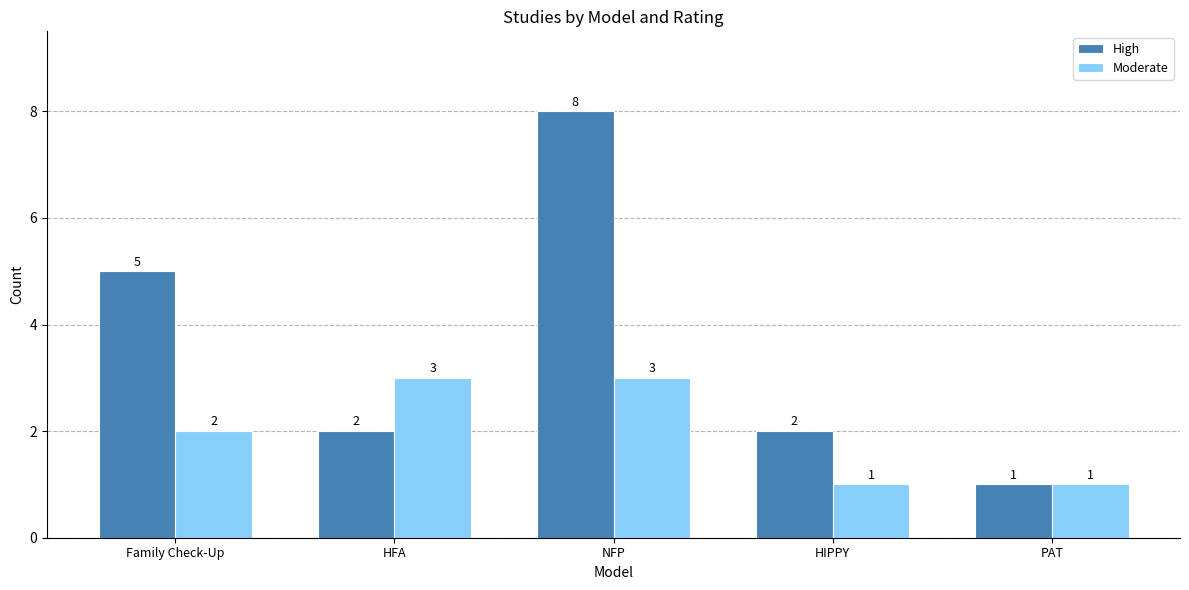

What are all the series names shown in the legend?

High, Moderate